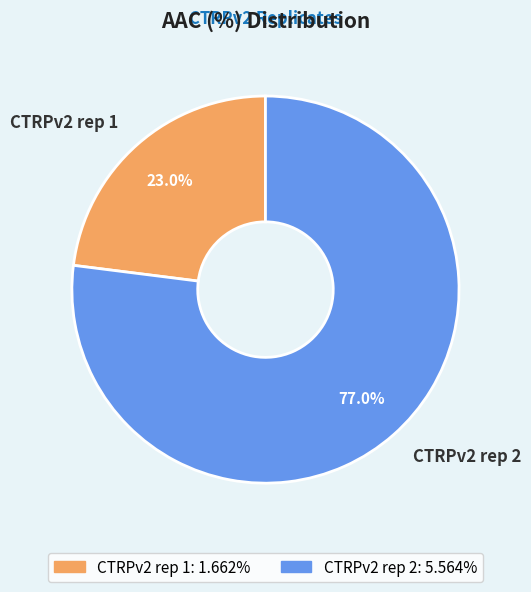

Which category has the smallest portion of the pie?

CTRPv2 rep 1